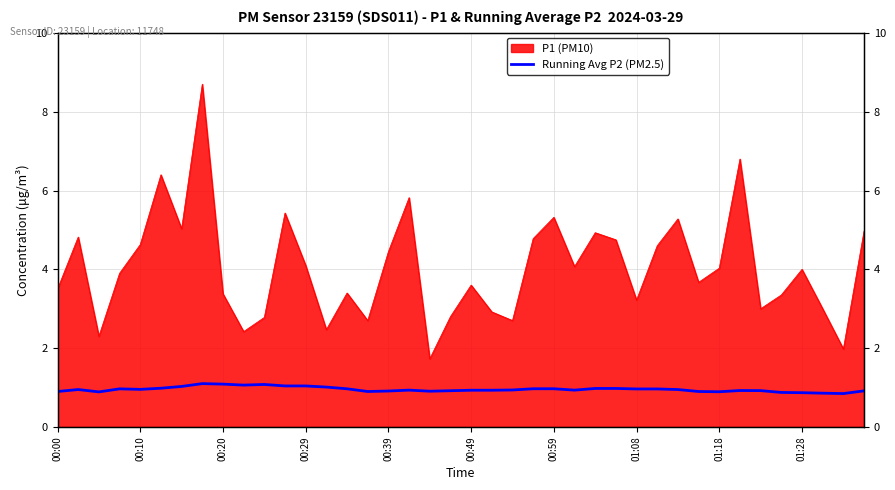

Is it true that the value at 26 is 0.6?

False